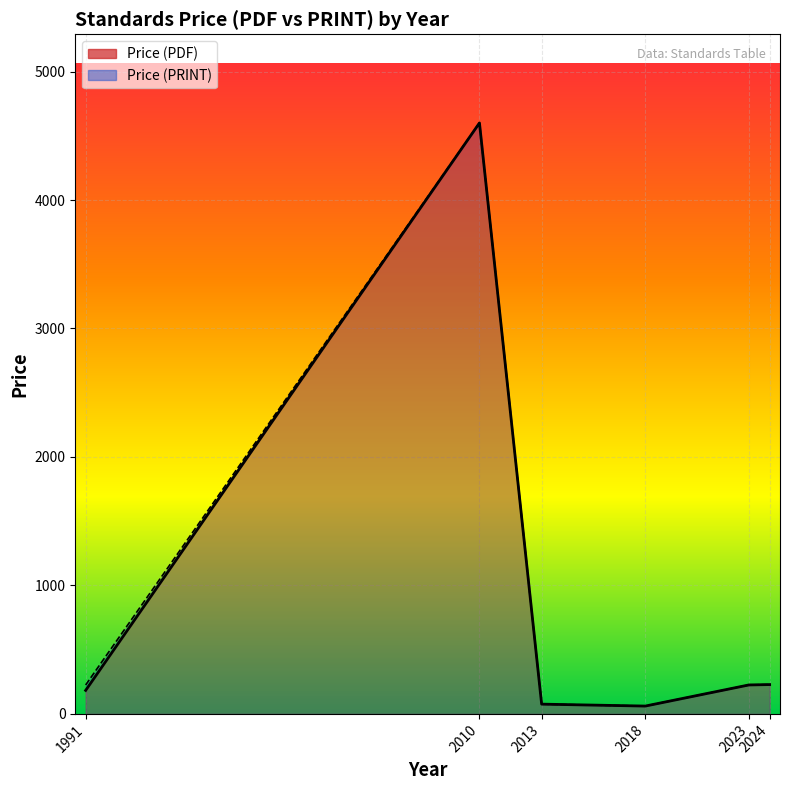

How many lines are shown in the chart?

2